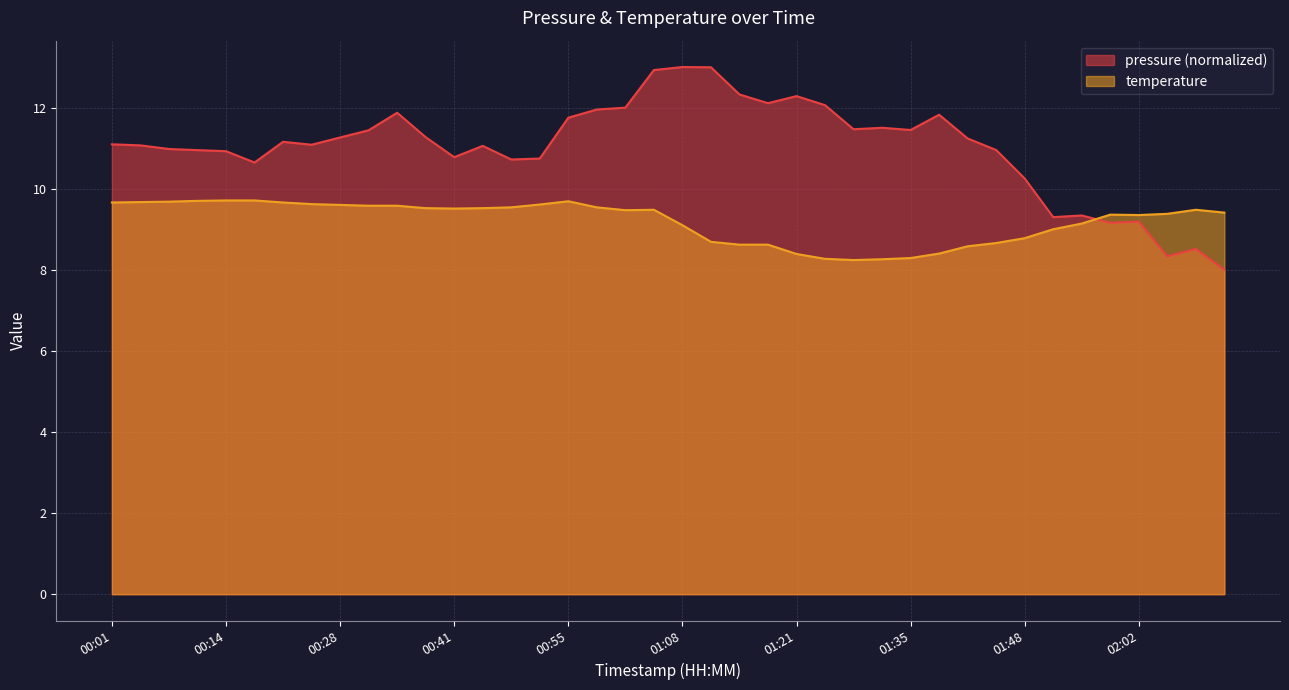

What is the spread (max minus min) of values at 01:48?

1.5